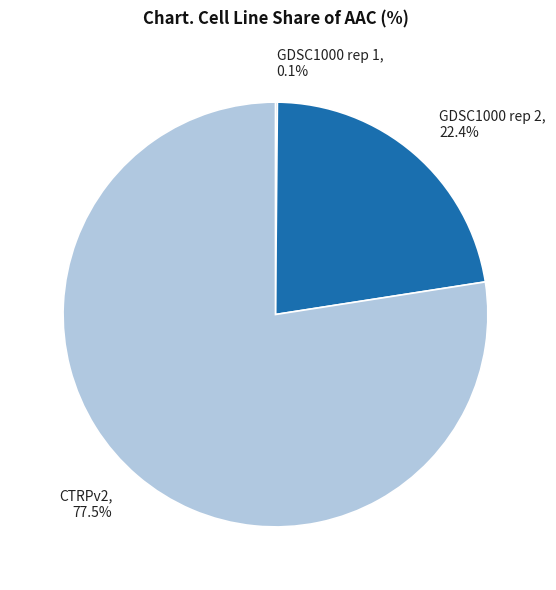

Combined, what portion of the pie is CTRPv2 and GDSC1000 rep 2?

99.9%